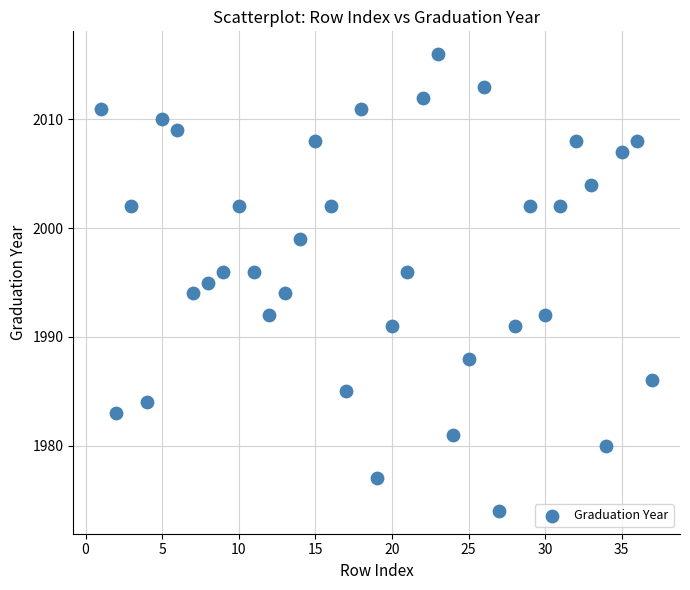

What is the range of Y values (max minus min)?

42